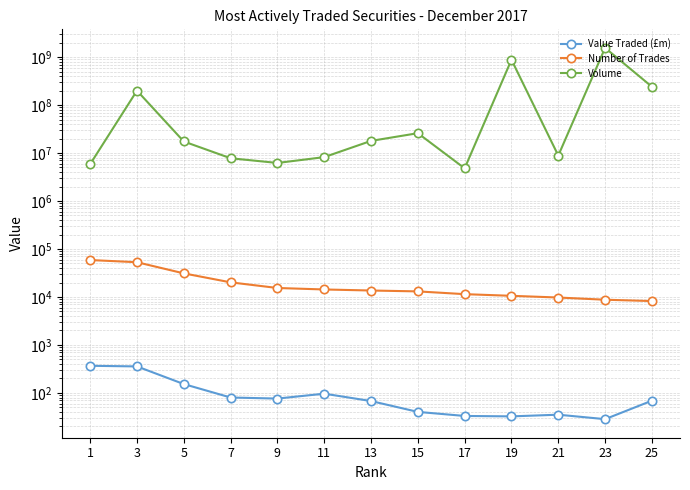

At how many categories does at least one series exceed 634246504?

2